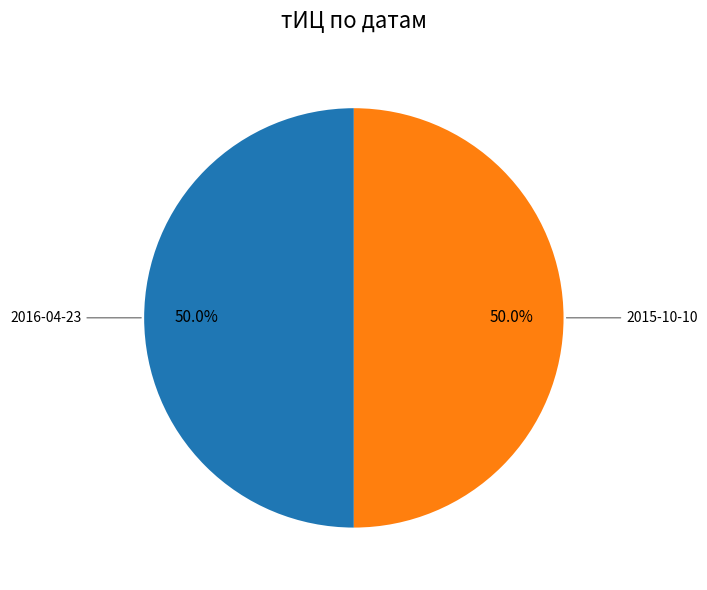

Count the number of slices in the pie.

2